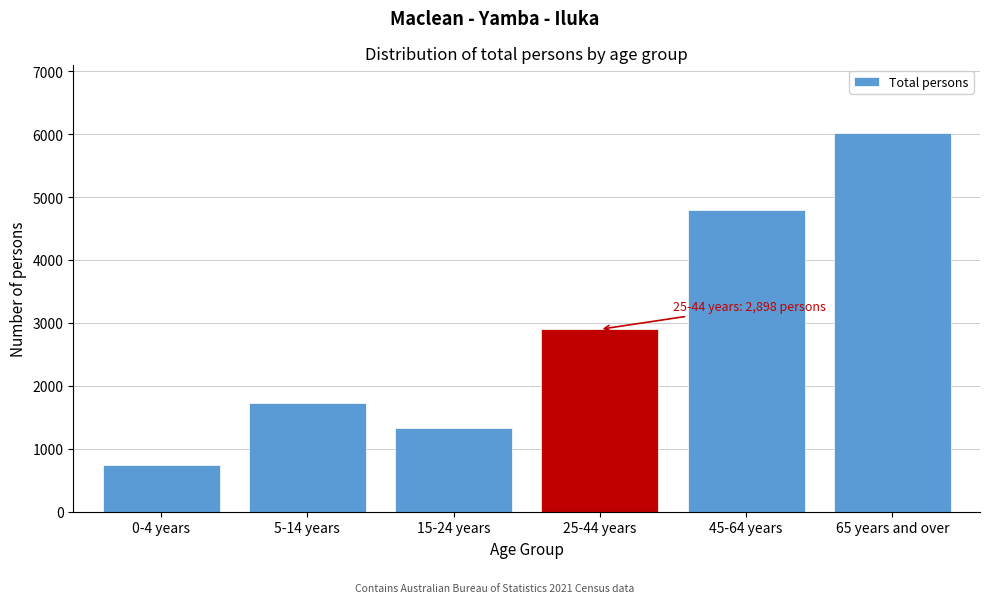

Reading left to right, what are all the values shown in this chart?

737	1729	1338	2898	4801	6021